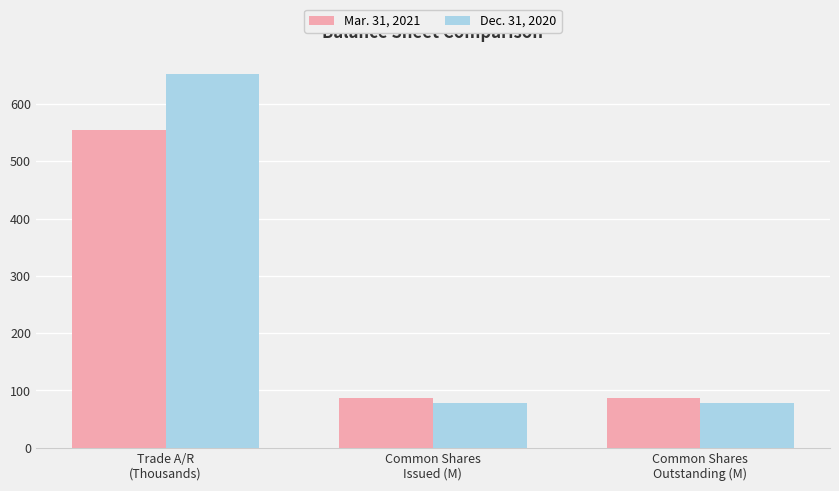

Reading left to right, extract all data points from this chart.

Mar. 31, 2021: Trade A/R
(Thousands)=554.0	Common Shares
Issued (M)=86.7	Common Shares
Outstanding (M)=86.7
Dec. 31, 2020: Trade A/R
(Thousands)=653.0	Common Shares
Issued (M)=77.6	Common Shares
Outstanding (M)=77.6